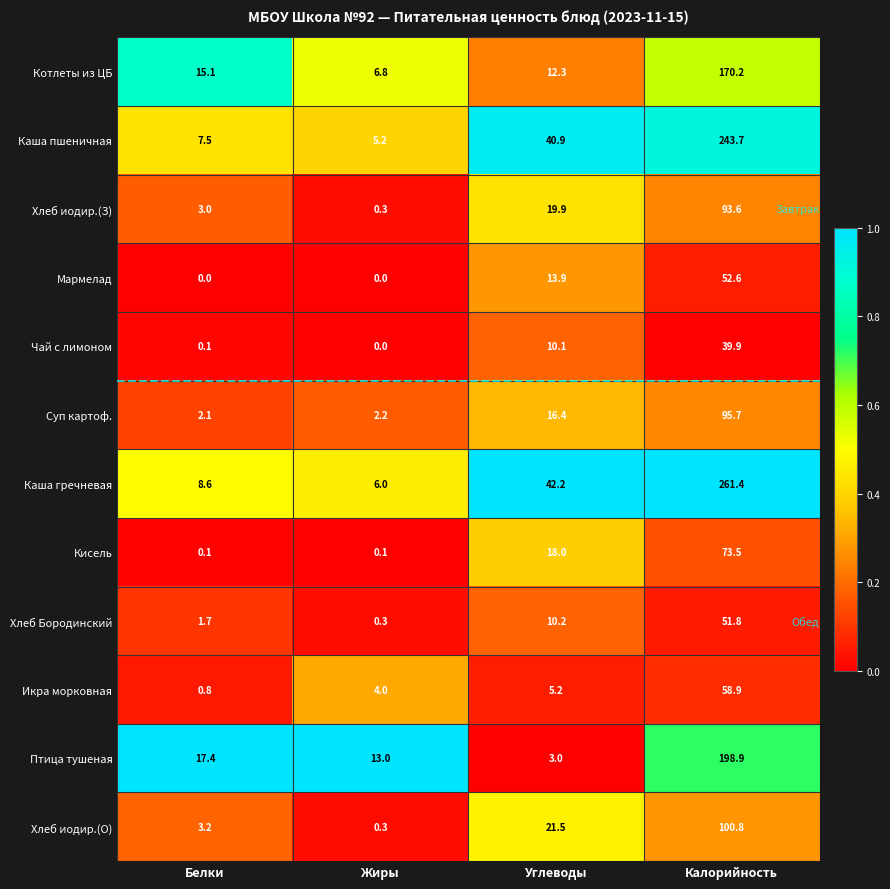

What is the sum of all Чай с лимоном values?

50.1